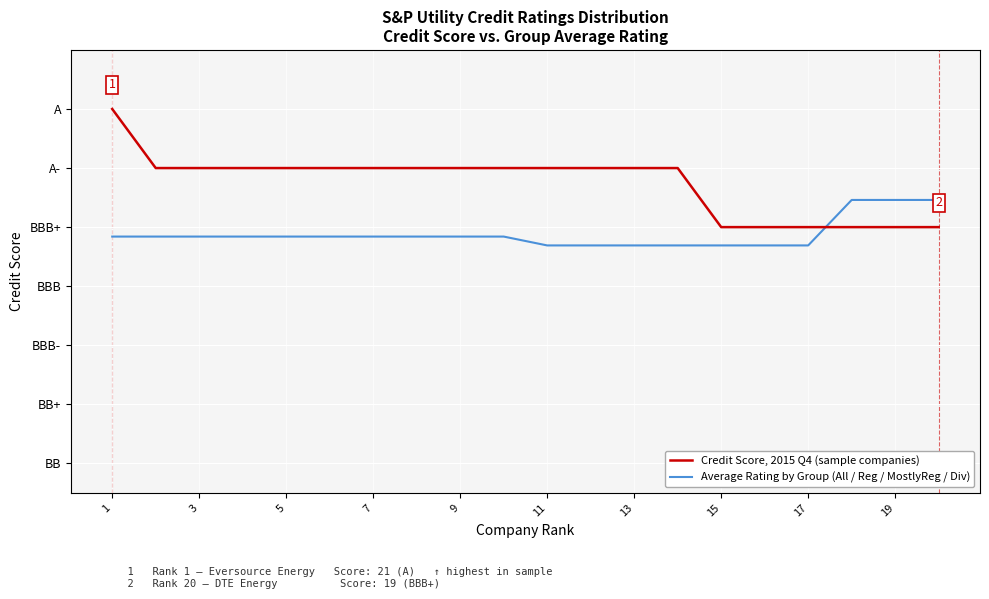

True or false: Average Rating by Group (All / Reg / MostlyReg / Div) has more than 1 points higher than both neighbors.

False